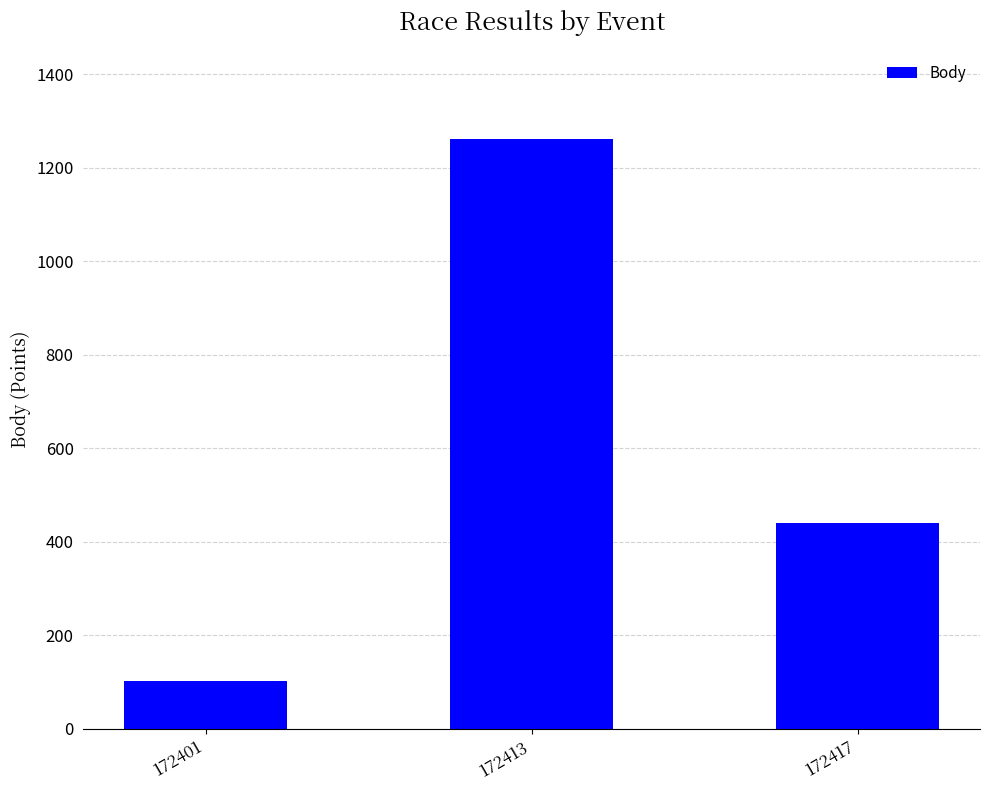

Which category has the highest value across all series?

172413